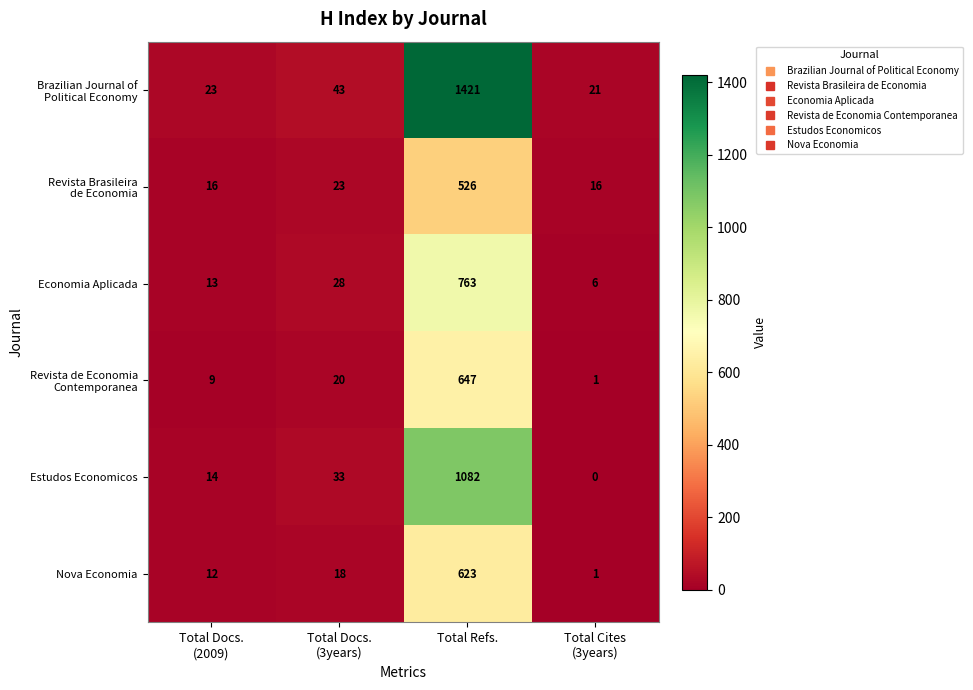

What is the difference between the maximum and minimum values in the Estudos Economicos series?

1082